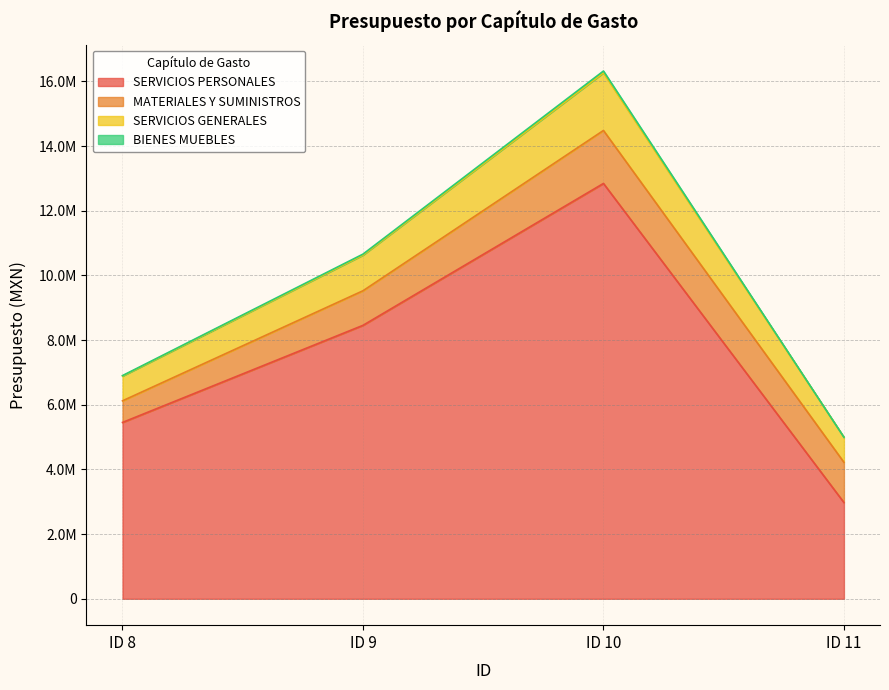

True or false: SERVICIOS PERSONALES and BIENES MUEBLES intersect in this chart.

False